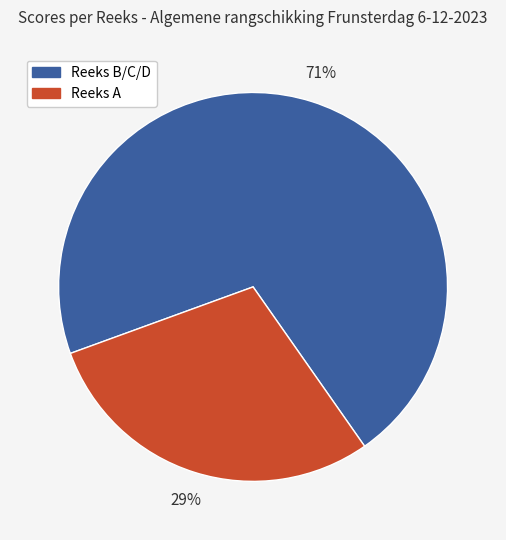

Is there a majority slice in this chart?

Yes